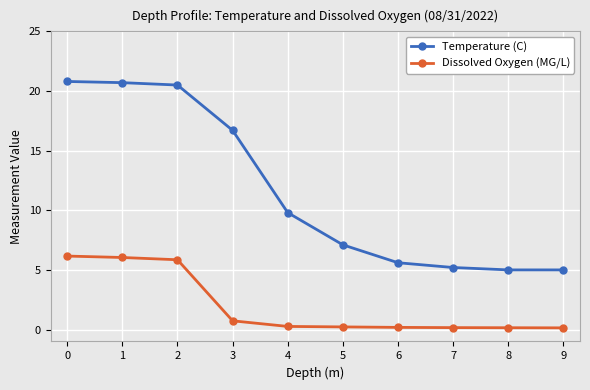

What is the sum of the Temperature (C) values at 0 and 3?

37.5